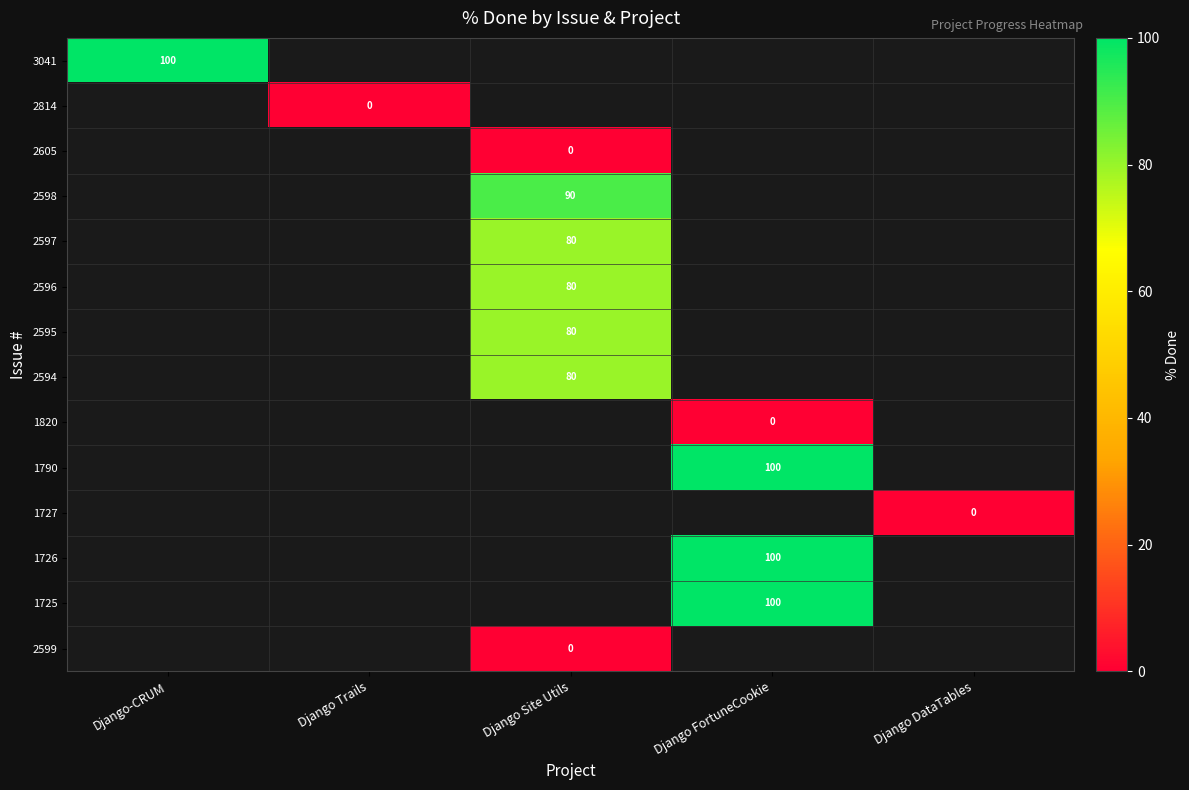

Is the value of 2599 at Django Site Utils greater than the value of 1725 at Django-CRUM?

No